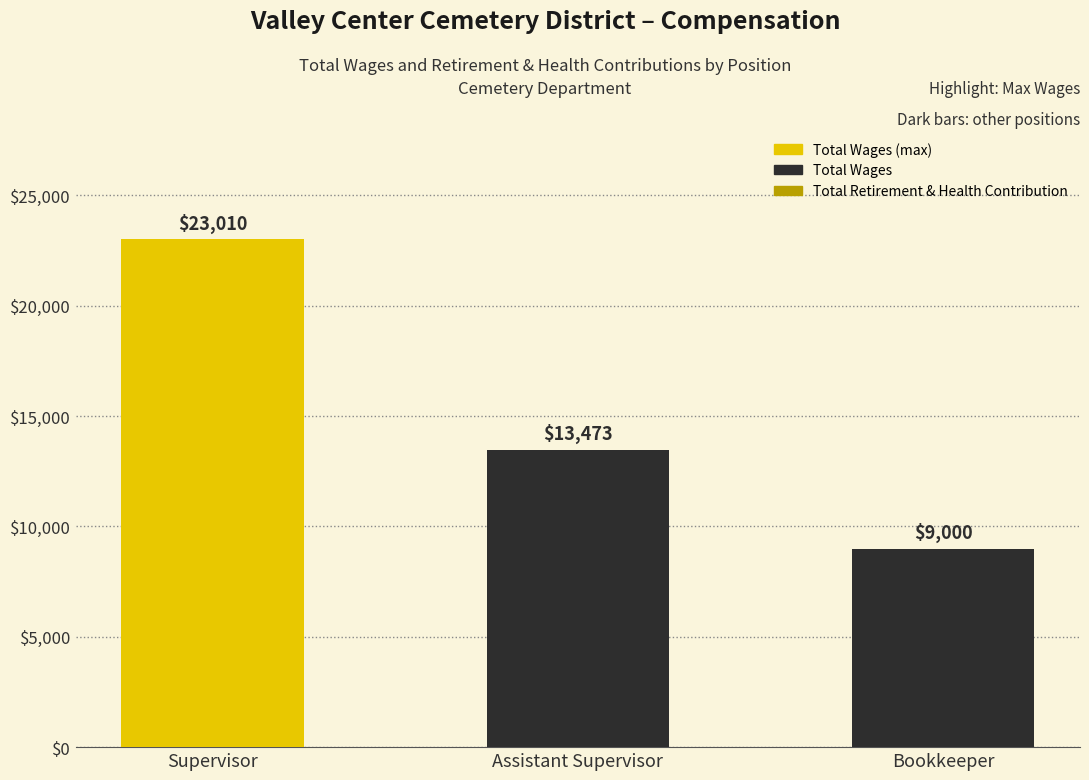

What is the label of the 3rd bar from the left?

Bookkeeper